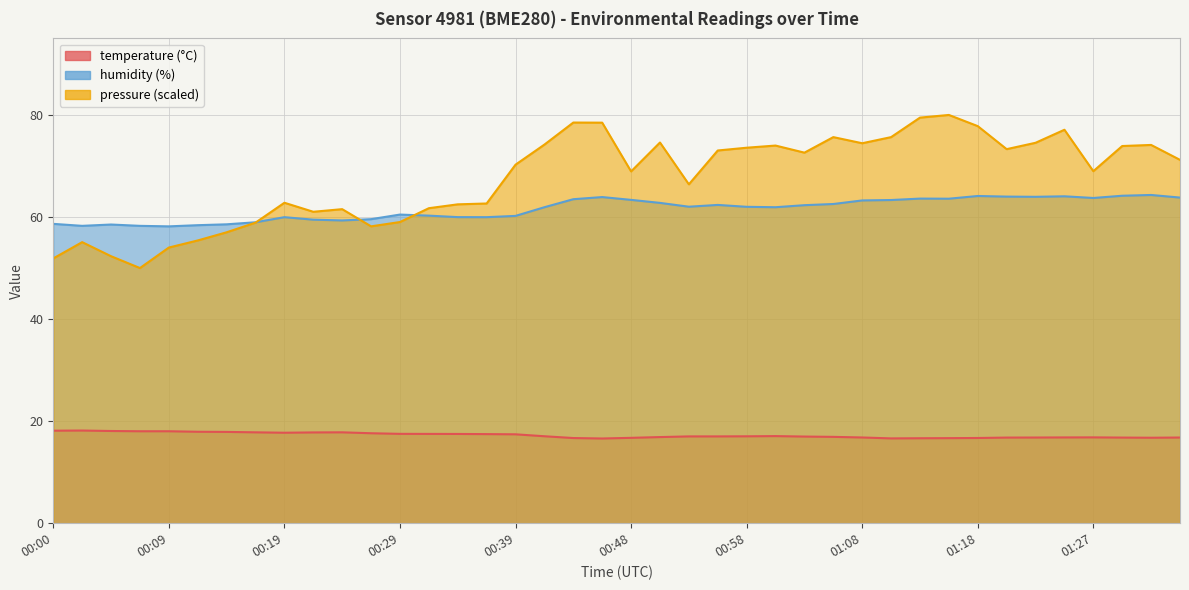

What is the spread (max minus min) of values at 00:46?

47.3